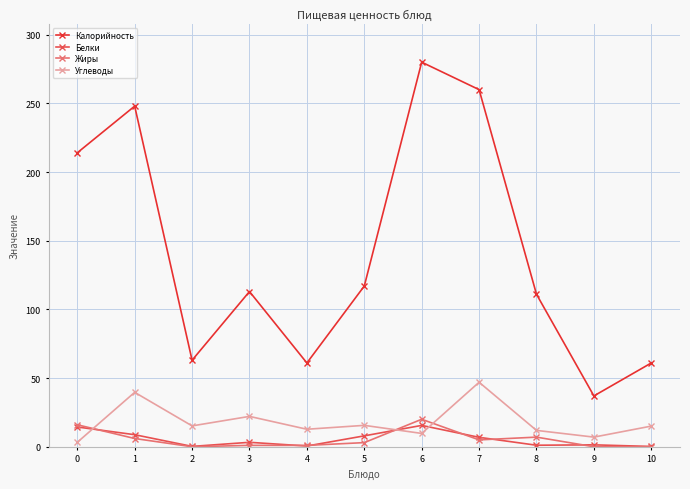

What is the sum of all Калорийность values?

1565.0